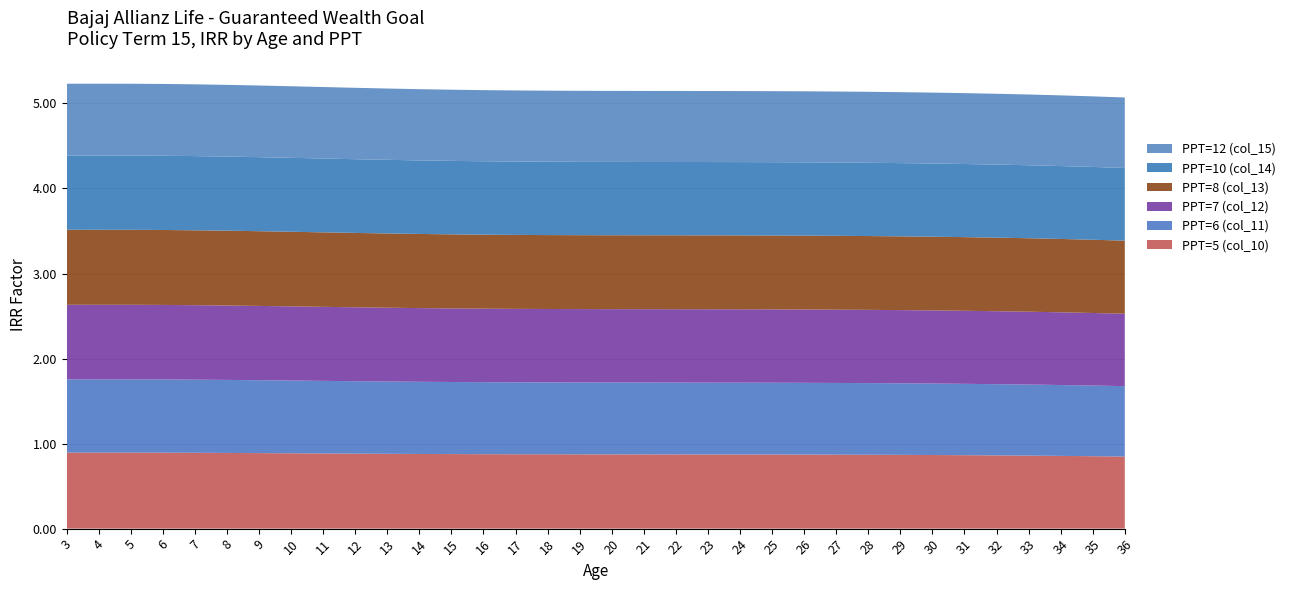

Reading right to left, transcribe all the data shown in this chart.

PPT=5 (col_10): 36=0.8	35=0.9	34=0.9	33=0.9	32=0.9	31=0.9	30=0.9	29=0.9	28=0.9	27=0.9	26=0.9	25=0.9	24=0.9	23=0.9	22=0.9	21=0.9	20=0.9	19=0.9	18=0.9	17=0.9	16=0.9	15=0.9	14=0.9	13=0.9	12=0.9	11=0.9	10=0.9	9=0.9	8=0.9	7=0.9	6=0.9	5=0.9	4=0.9	3=0.9
PPT=6 (col_11): 36=0.8	35=0.8	34=0.8	33=0.8	32=0.8	31=0.8	30=0.8	29=0.8	28=0.8	27=0.8	26=0.8	25=0.8	24=0.8	23=0.8	22=0.8	21=0.8	20=0.8	19=0.8	18=0.8	17=0.8	16=0.8	15=0.8	14=0.8	13=0.9	12=0.9	11=0.9	10=0.9	9=0.9	8=0.9	7=0.9	6=0.9	5=0.9	4=0.9	3=0.9
PPT=7 (col_12): 36=0.9	35=0.9	34=0.9	33=0.9	32=0.9	31=0.9	30=0.9	29=0.9	28=0.9	27=0.9	26=0.9	25=0.9	24=0.9	23=0.9	22=0.9	21=0.9	20=0.9	19=0.9	18=0.9	17=0.9	16=0.9	15=0.9	14=0.9	13=0.9	12=0.9	11=0.9	10=0.9	9=0.9	8=0.9	7=0.9	6=0.9	5=0.9	4=0.9	3=0.9
PPT=8 (col_13): 36=0.9	35=0.9	34=0.9	33=0.9	32=0.9	31=0.9	30=0.9	29=0.9	28=0.9	27=0.9	26=0.9	25=0.9	24=0.9	23=0.9	22=0.9	21=0.9	20=0.9	19=0.9	18=0.9	17=0.9	16=0.9	15=0.9	14=0.9	13=0.9	12=0.9	11=0.9	10=0.9	9=0.9	8=0.9	7=0.9	6=0.9	5=0.9	4=0.9	3=0.9
PPT=10 (col_14): 36=0.9	35=0.9	34=0.9	33=0.9	32=0.9	31=0.9	30=0.9	29=0.9	28=0.9	27=0.9	26=0.9	25=0.9	24=0.9	23=0.9	22=0.9	21=0.9	20=0.9	19=0.9	18=0.9	17=0.9	16=0.9	15=0.9	14=0.9	13=0.9	12=0.9	11=0.9	10=0.9	9=0.9	8=0.9	7=0.9	6=0.9	5=0.9	4=0.9	3=0.9
PPT=12 (col_15): 36=0.8	35=0.8	34=0.8	33=0.8	32=0.8	31=0.8	30=0.8	29=0.8	28=0.8	27=0.8	26=0.8	25=0.8	24=0.8	23=0.8	22=0.8	21=0.8	20=0.8	19=0.8	18=0.8	17=0.8	16=0.8	15=0.8	14=0.8	13=0.8	12=0.8	11=0.8	10=0.8	9=0.8	8=0.8	7=0.8	6=0.8	5=0.8	4=0.8	3=0.8